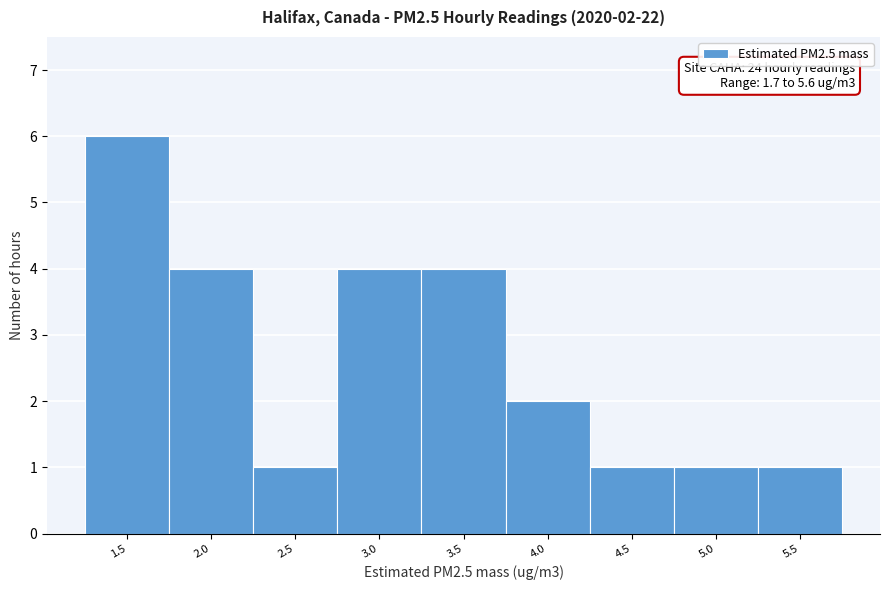

Reading left to right, what are all the values shown in this chart?

1.5=6	2.0=4	2.5=1	3.0=4	3.5=4	4.0=2	4.5=1	5.0=1	5.5=1